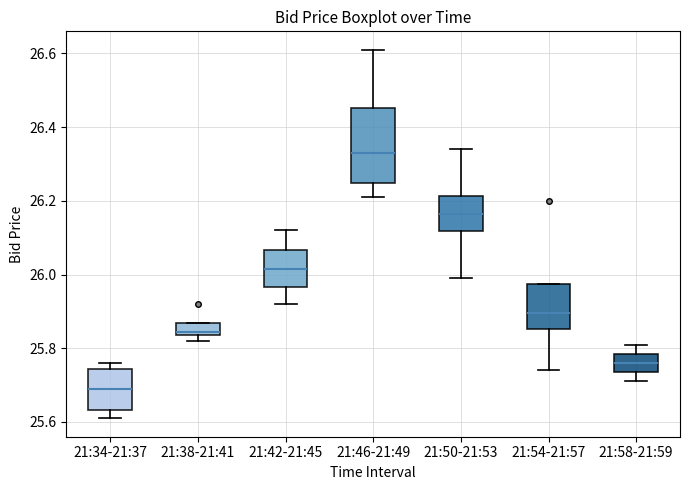

Reading left to right, transcribe this box plot: for each box, give where its median line is, the range the box spans, and where its two whiskers end, as read against the y-axis. The values are not printed on the chart, so give them approximately, as read against the axis.

21:34-21:37: median 25.70, box 25.64 to 25.74, whiskers 25.62 to 25.76
21:38-21:41: median 25.84 (just above the box's lower edge), box 25.84 to 25.86, whiskers 25.82 to 25.86
21:42-21:45: median 26.02, box 25.96 to 26.06, whiskers 25.92 to 26.12
21:46-21:49: median 26.34, box 26.24 to 26.46, whiskers 26.22 to 26.62
21:50-21:53: median 26.16, box 26.12 to 26.22, whiskers 26.00 to 26.34
21:54-21:57: median 25.90, box 25.86 to 25.98, whiskers 25.74 to 25.98
21:58-21:59: median 25.76, box 25.74 to 25.78, whiskers 25.72 to 25.82